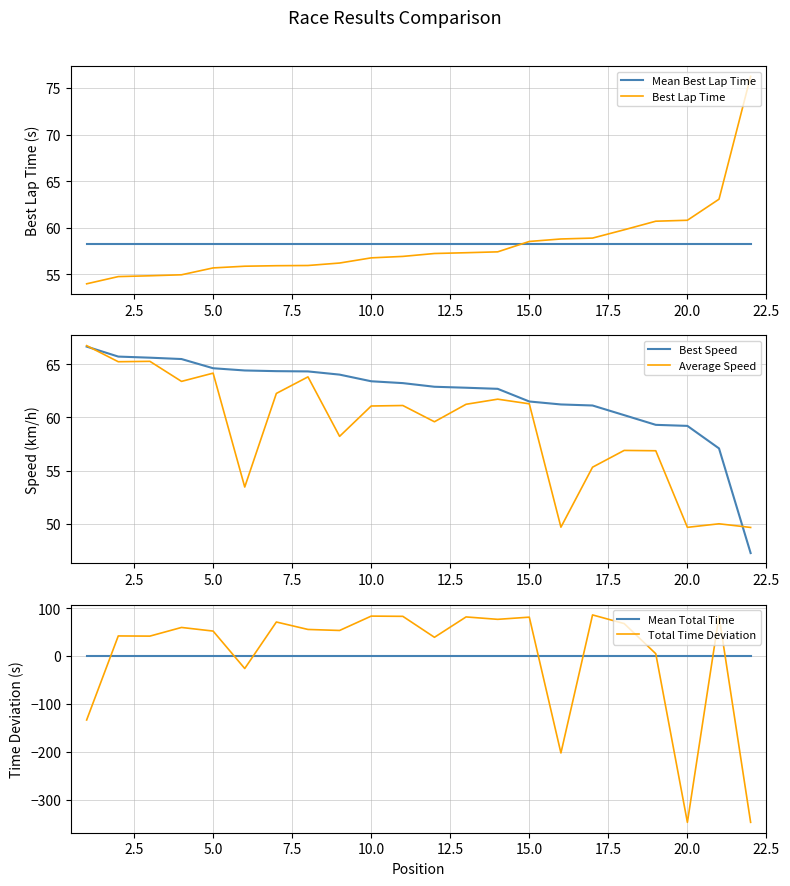

What is the value of the Total Time Deviation point at the 15th from the left?

81.0